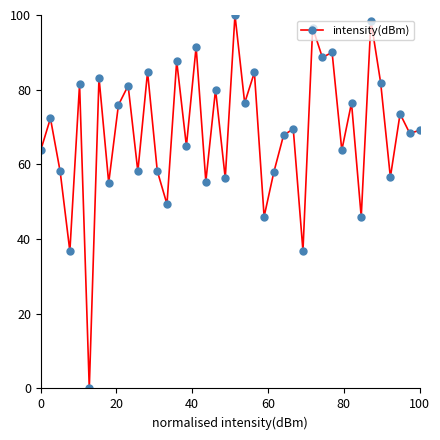

How many positive values are there?

39